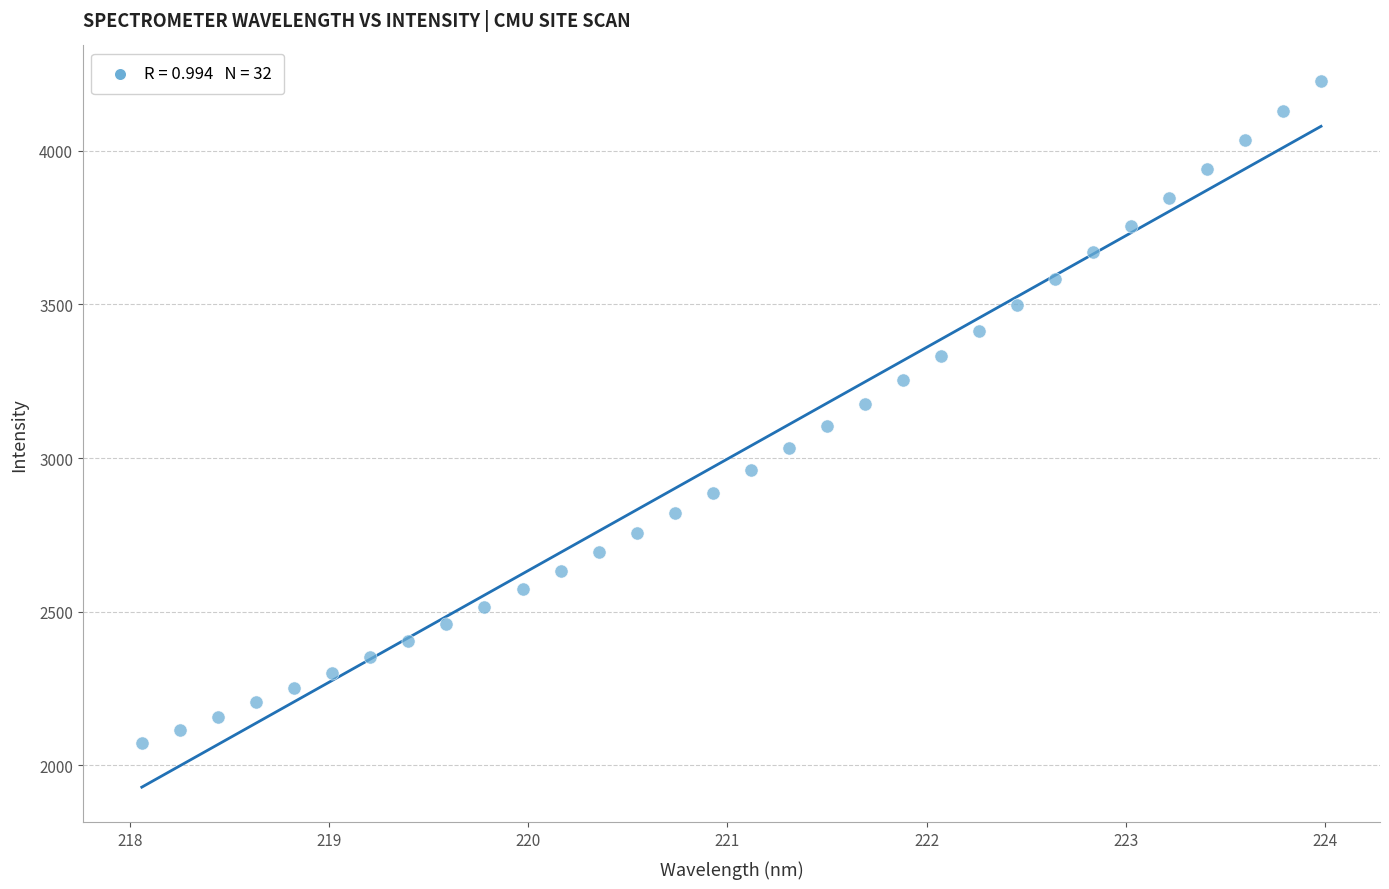

What is the range of Y values (max minus min)?

2157.1